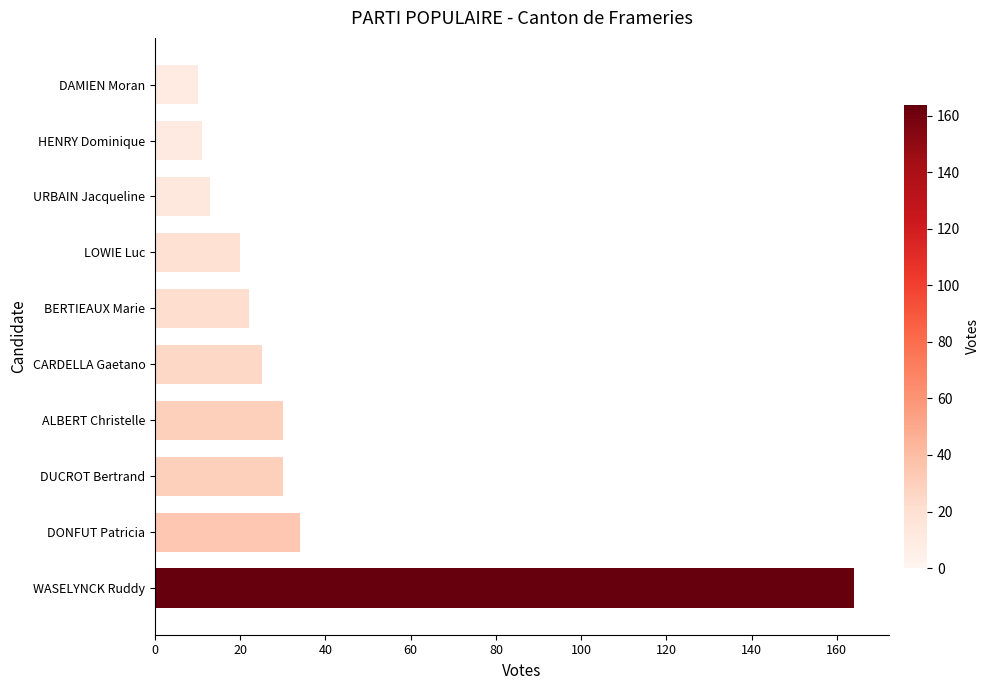

Between URBAIN Jacqueline and ALBERT Christelle, which is larger?

ALBERT Christelle